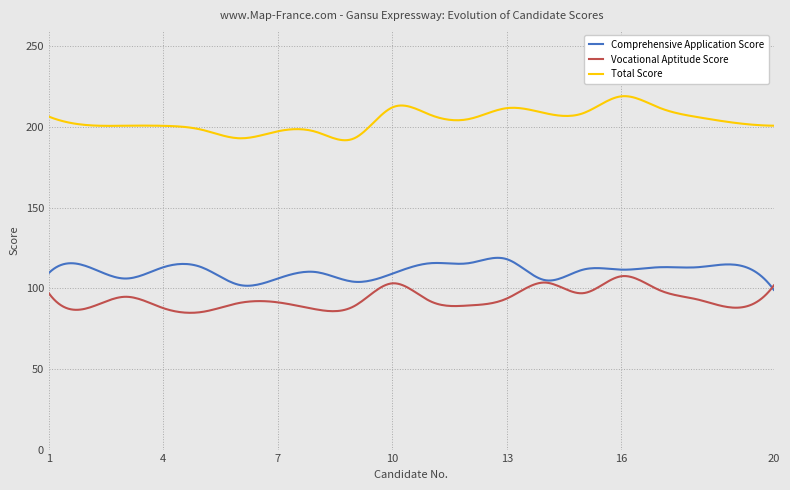

List the series in order of their peak value, highest first.

Total Score, Comprehensive Application Score, Vocational Aptitude Score